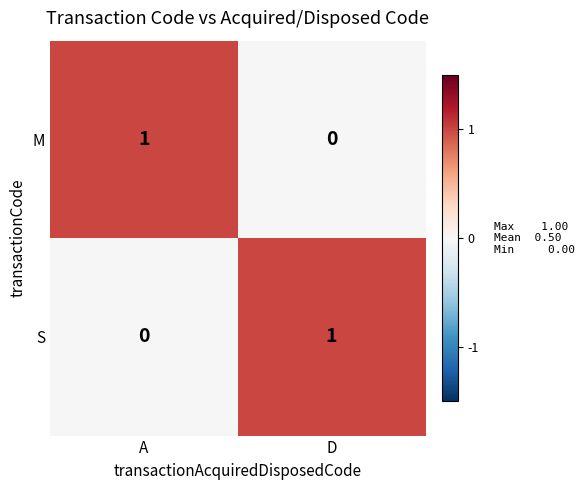

Reading right to left, what are all the values shown in this chart?

M: D=0	A=1
S: D=1	A=0